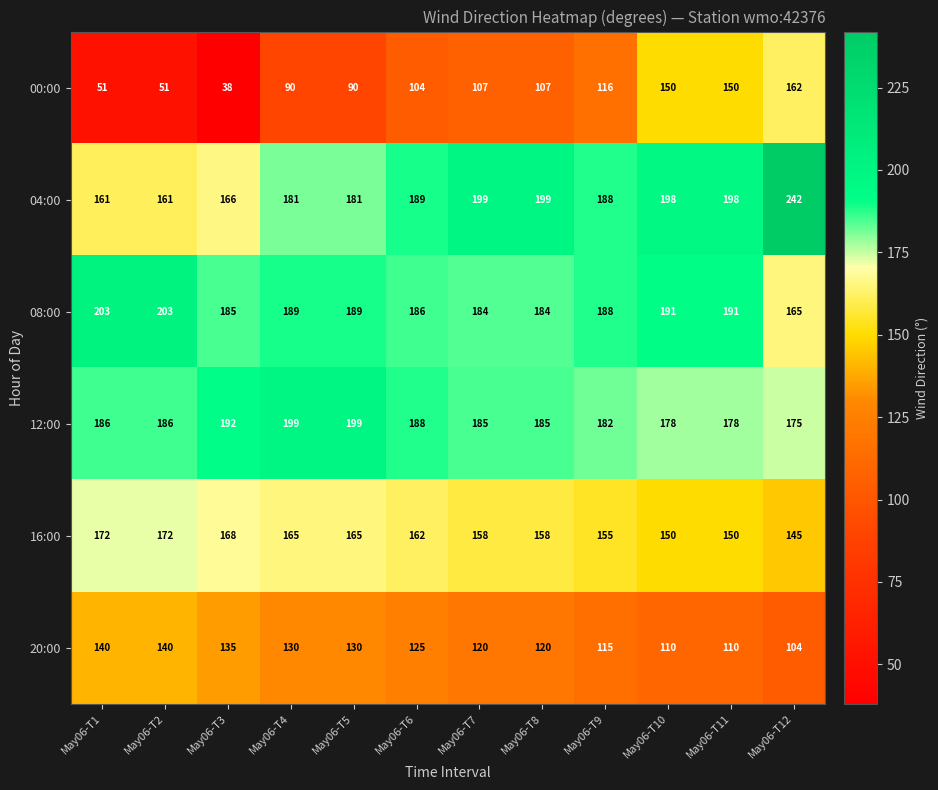

Is it true that 08:00 equals 186 at May06-T6?

True